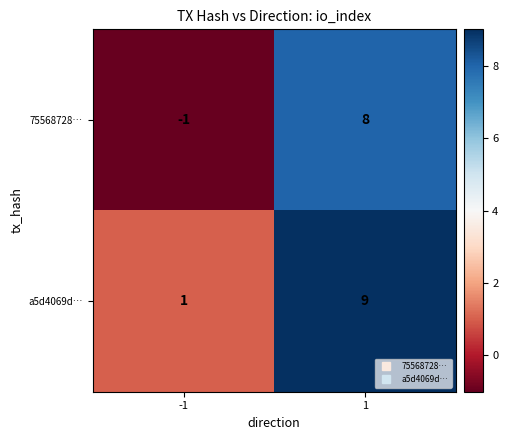

What is the minimum value shown in the chart?

-1